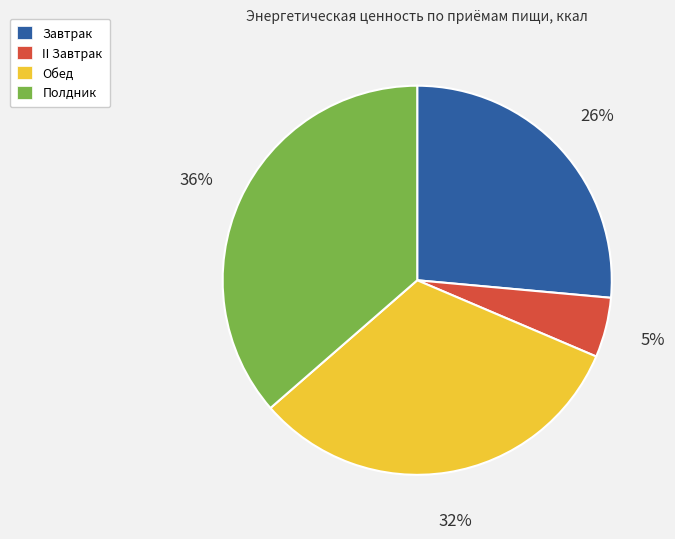

Is the sum of Завтрак and II Завтрак greater than half?

No